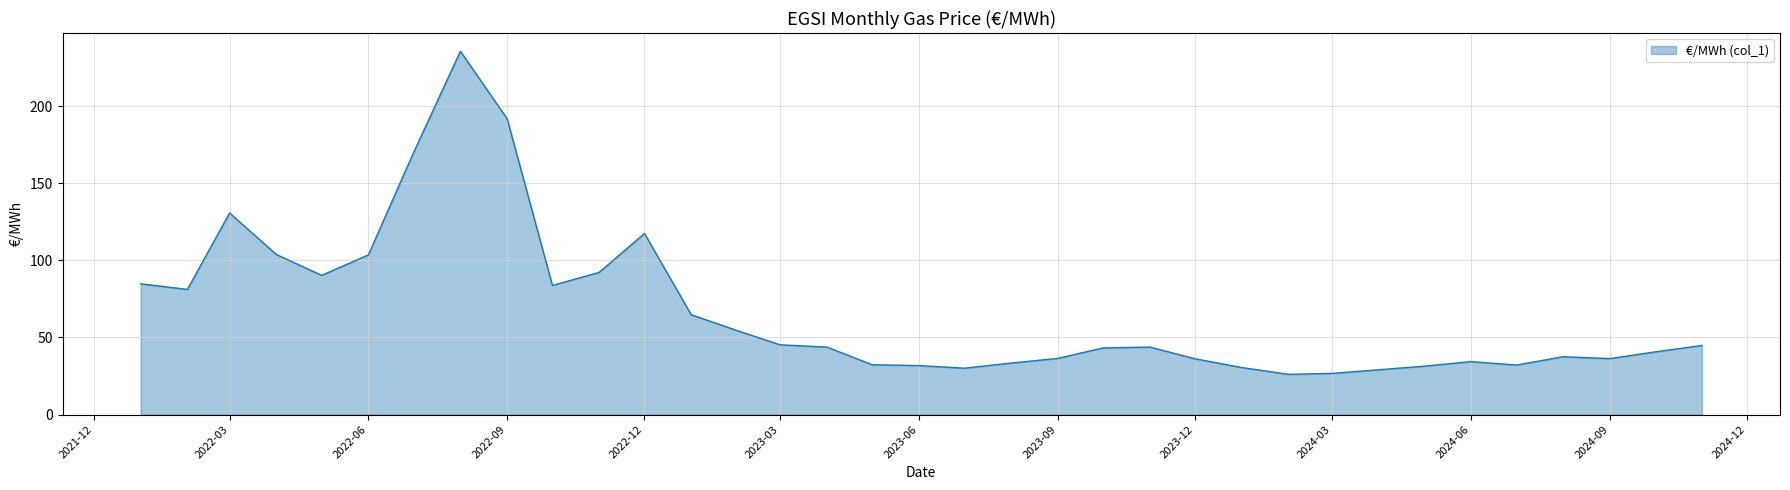

What is the difference between the maximum and minimum values?

209.6